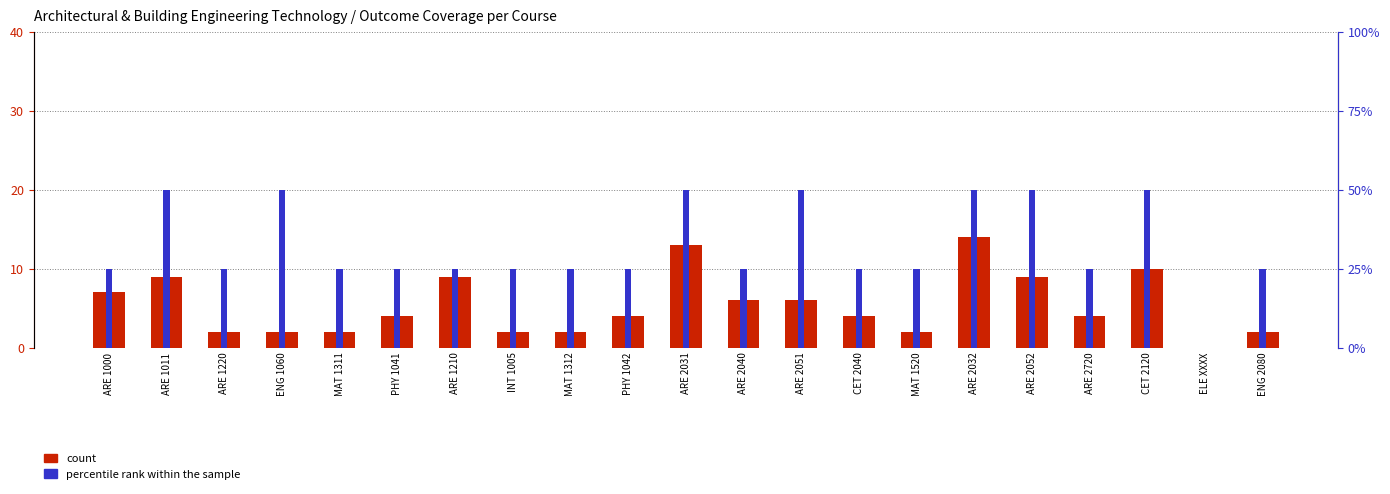

Does the chart contain any negative values?

No